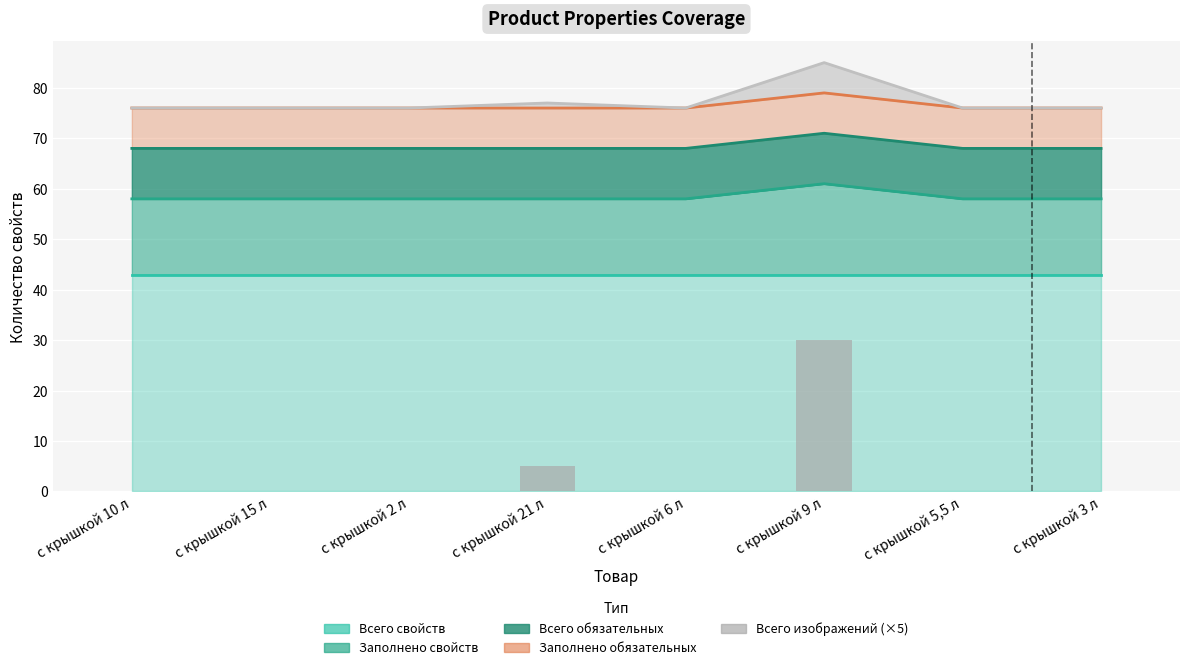

Rank the categories by value from lowest to highest.

с крышкой 10 л, с крышкой 15 л, с крышкой 2 л, с крышкой 6 л, с крышкой 5,5 л, с крышкой 3 л, с крышкой 21 л, с крышкой 9 л